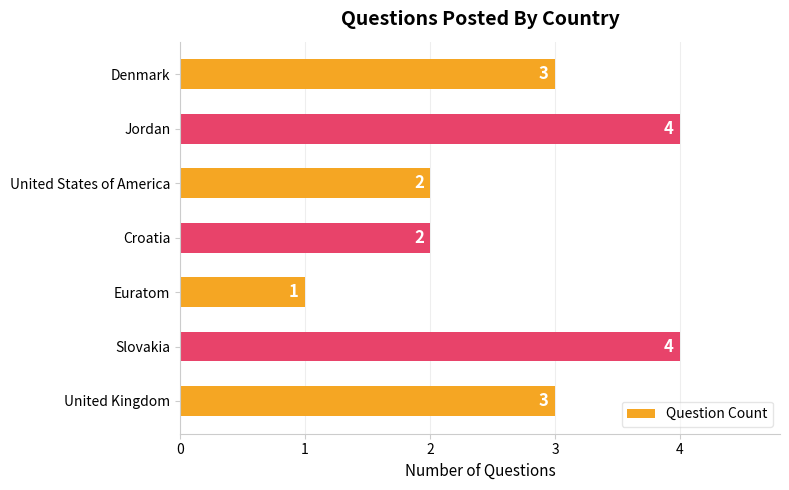

Are the bars grouped side by side (vs. stacked)?

No